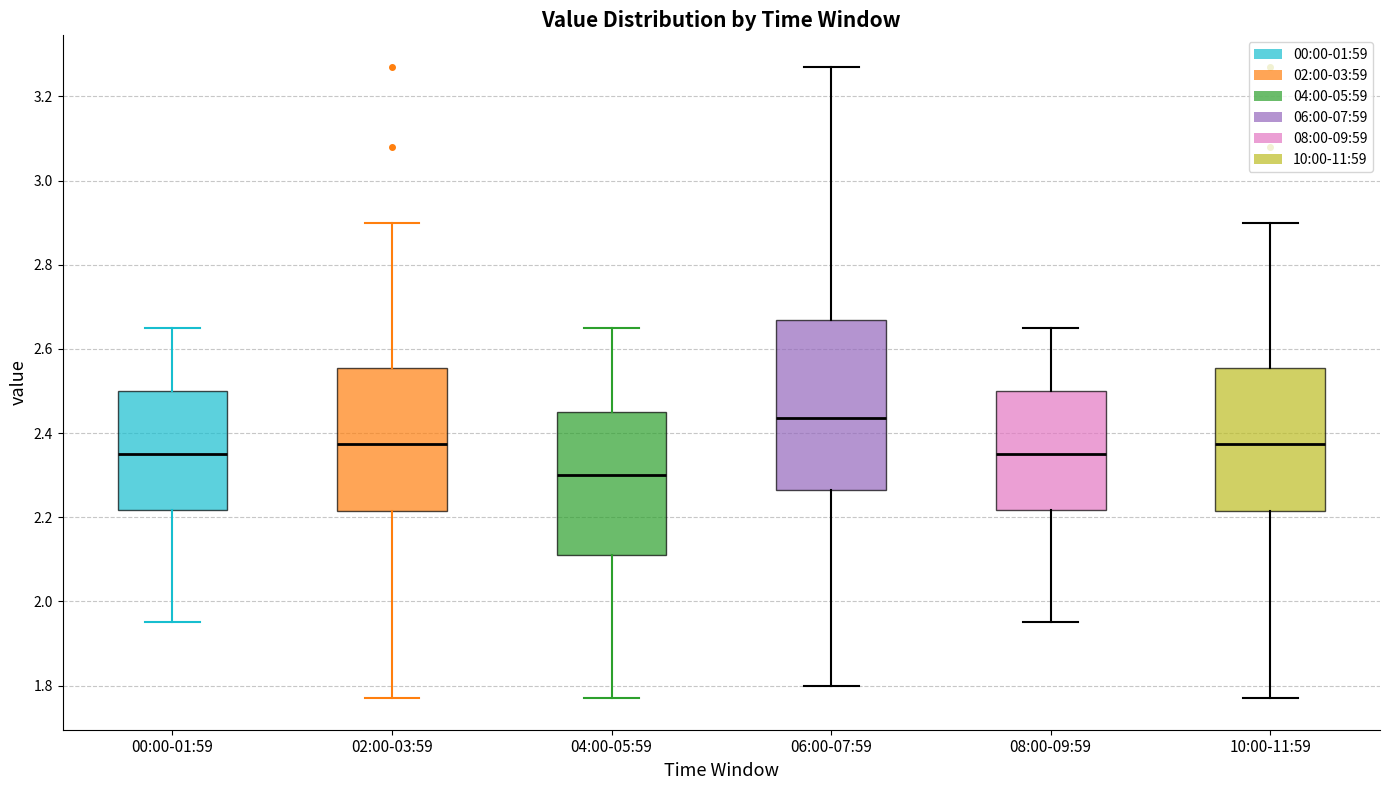

Which box has the lowest median line?

04:00-05:59